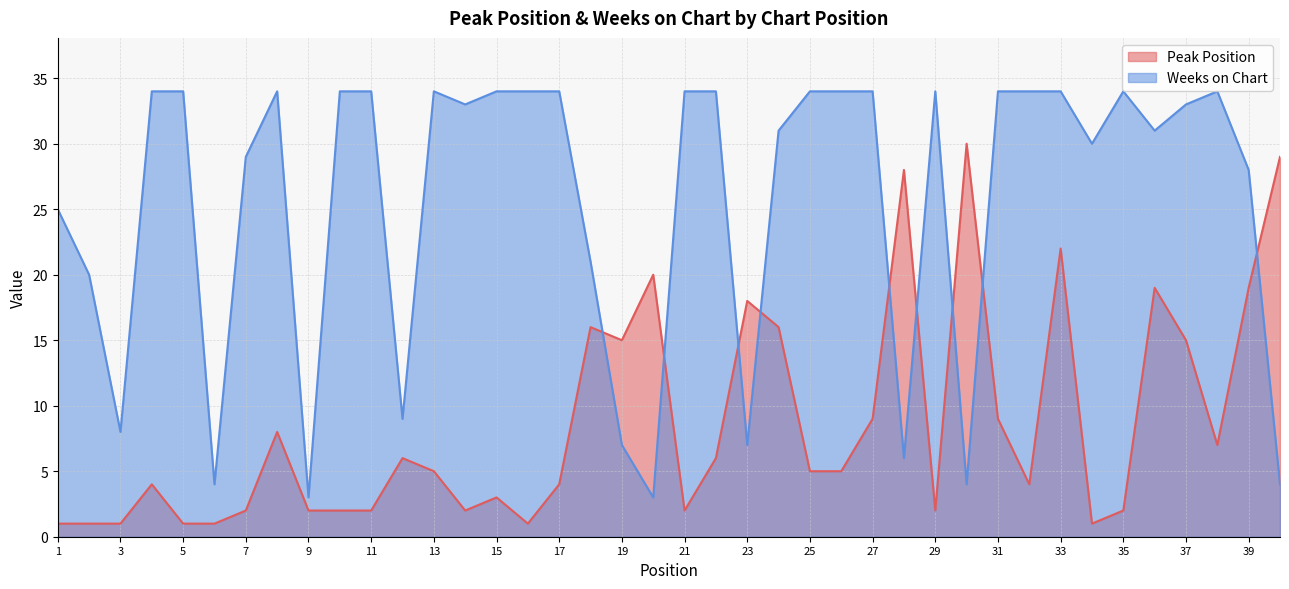

At how many categories does at least one series exceed 33?

20